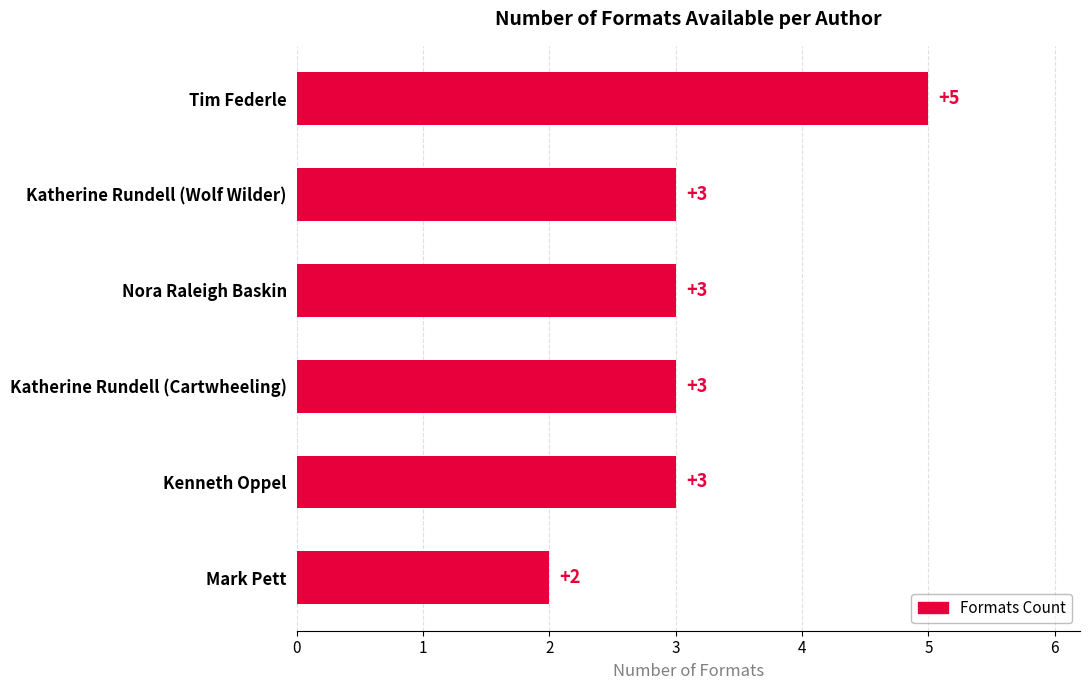

What is the label of the 2nd bar from the bottom?

Kenneth Oppel